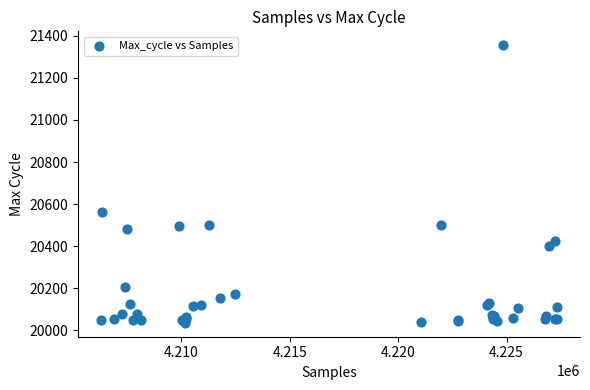

What Y value in the scatter plot is closest to 20695?

20564